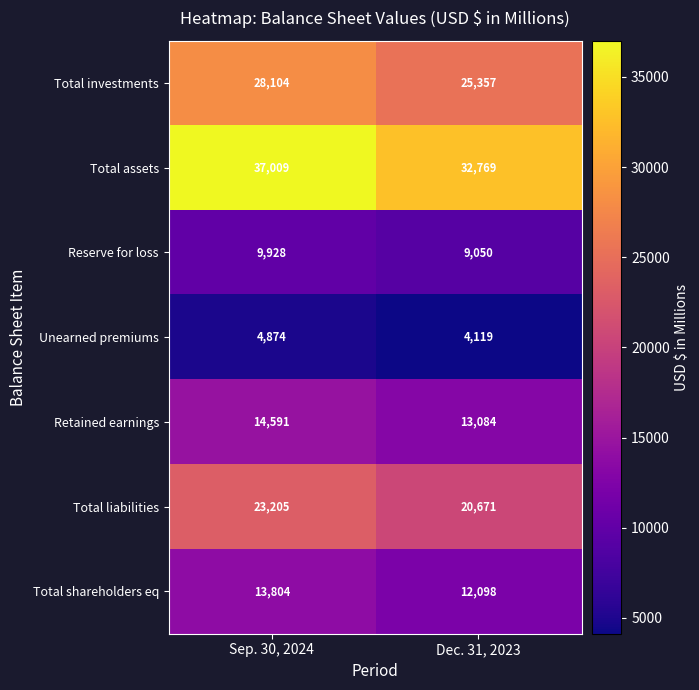

Which series has the largest total across all categories?

Total assets